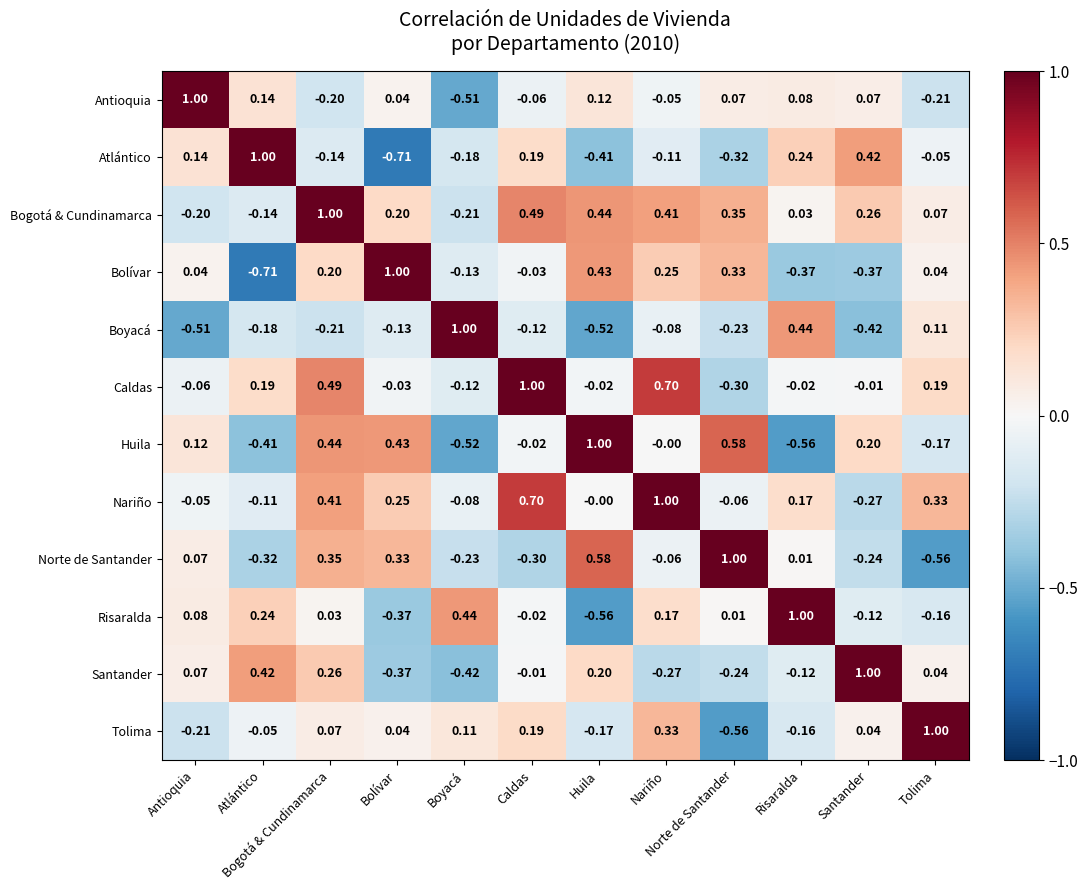

At how many categories does at least one series exceed 0?

12